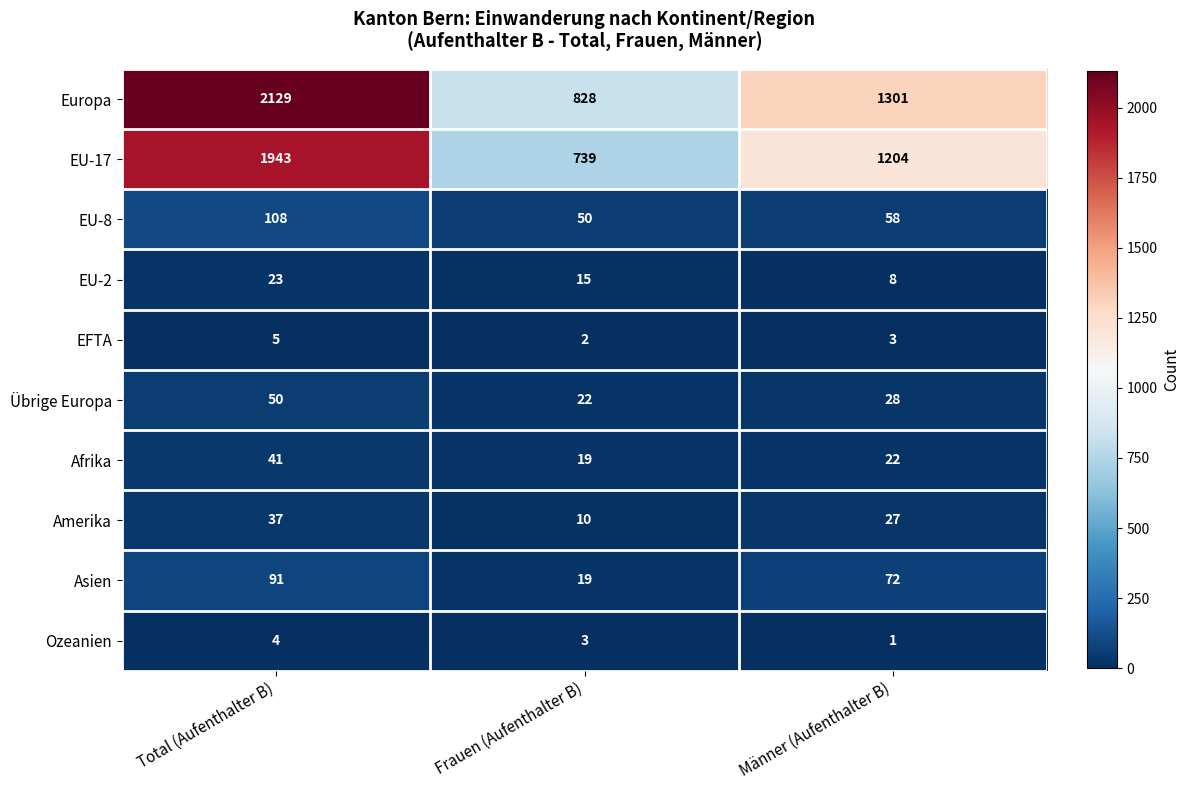

Which series has the largest total across all categories?

Europa